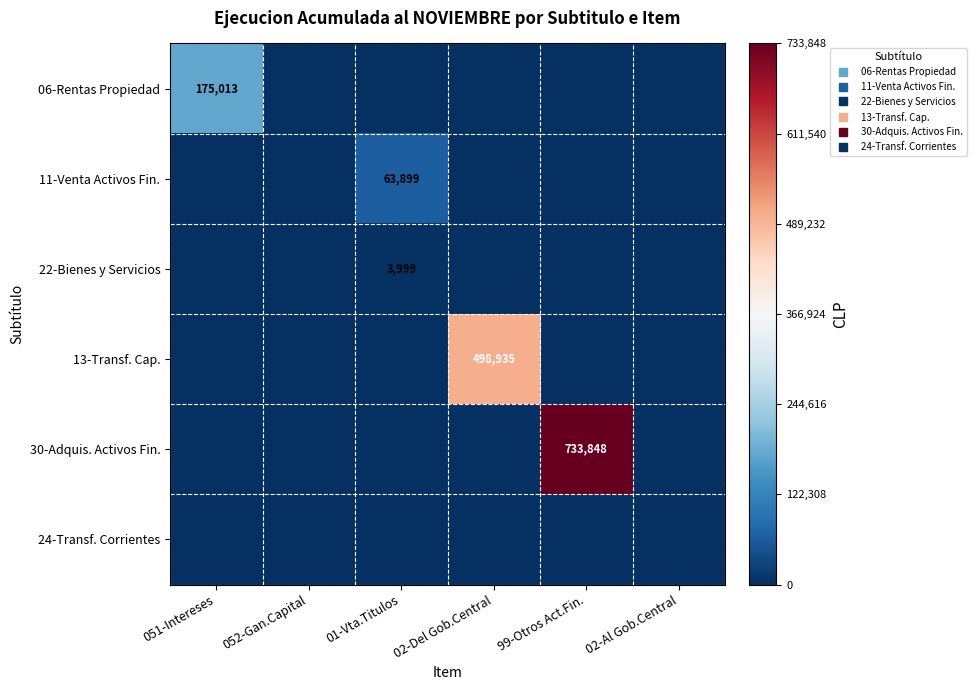

How many values in 06-Rentas Propiedad are above zero?

1